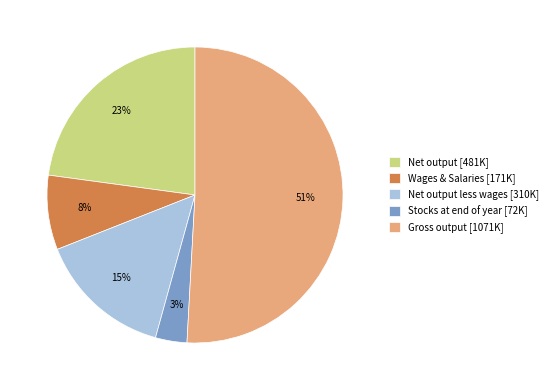

Between Wages & Salaries [171K] and Net output [481K], which is larger?

Net output [481K]